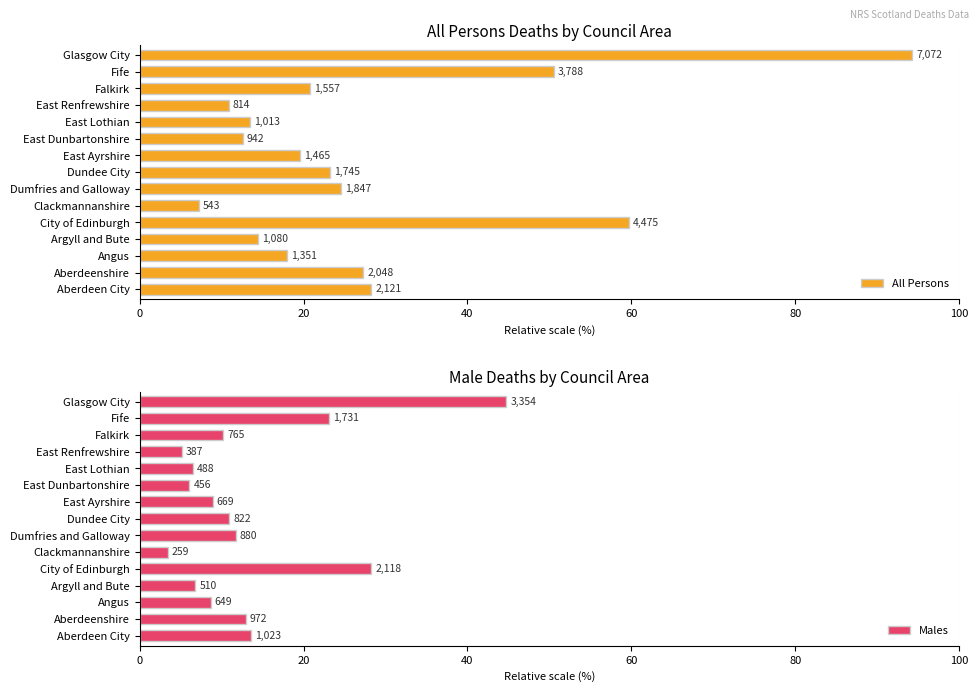

What is the value of the Males bar at the 7th from the left?

11.7